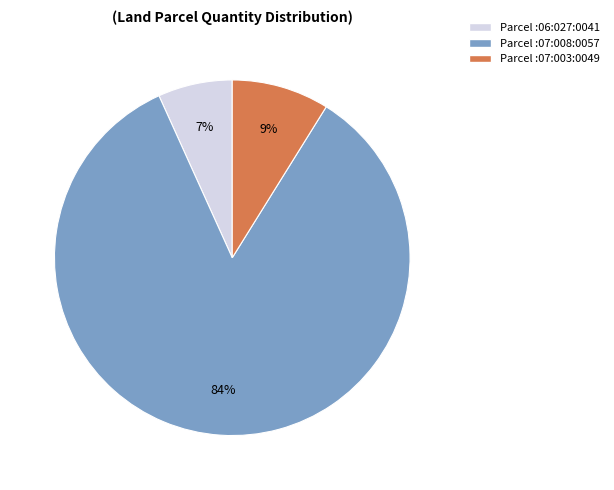

To the nearest percent, what is the average slice percentage?

33%